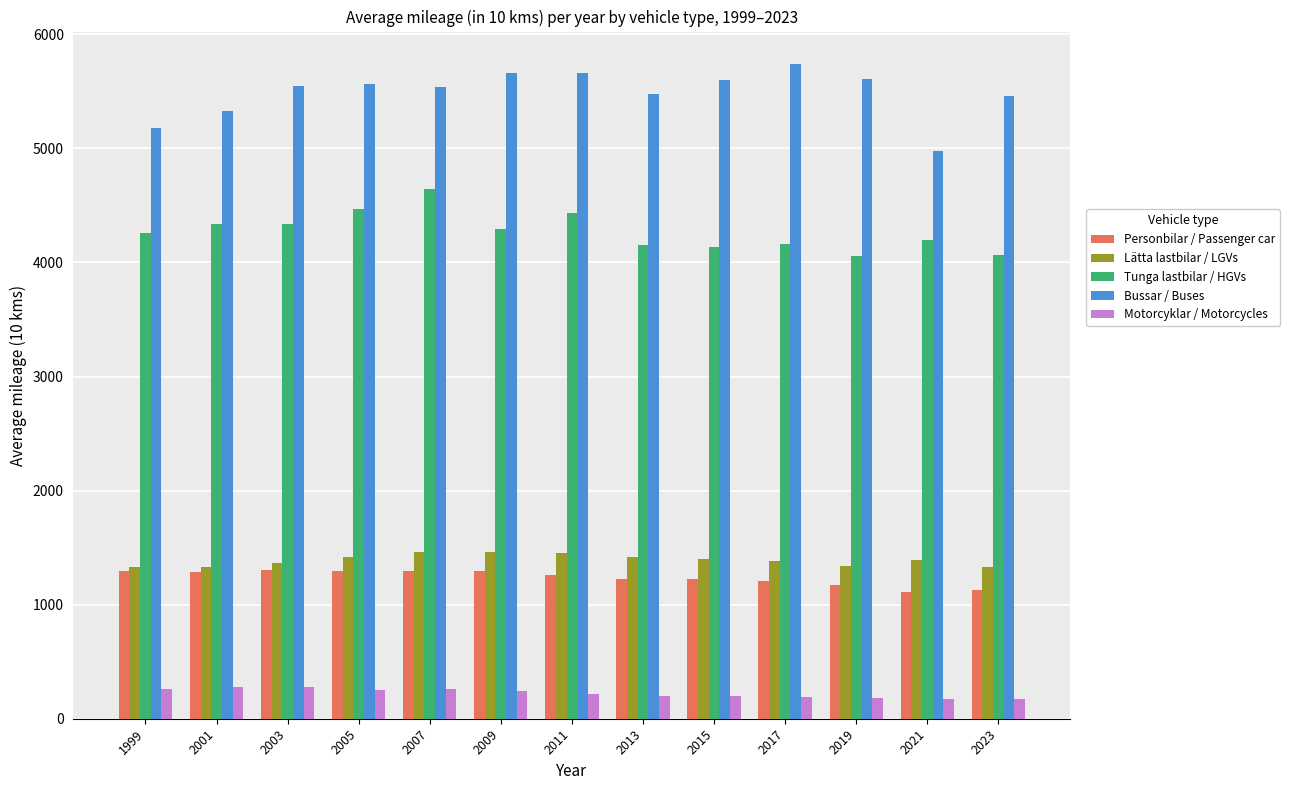

How many bars are there in total?

65